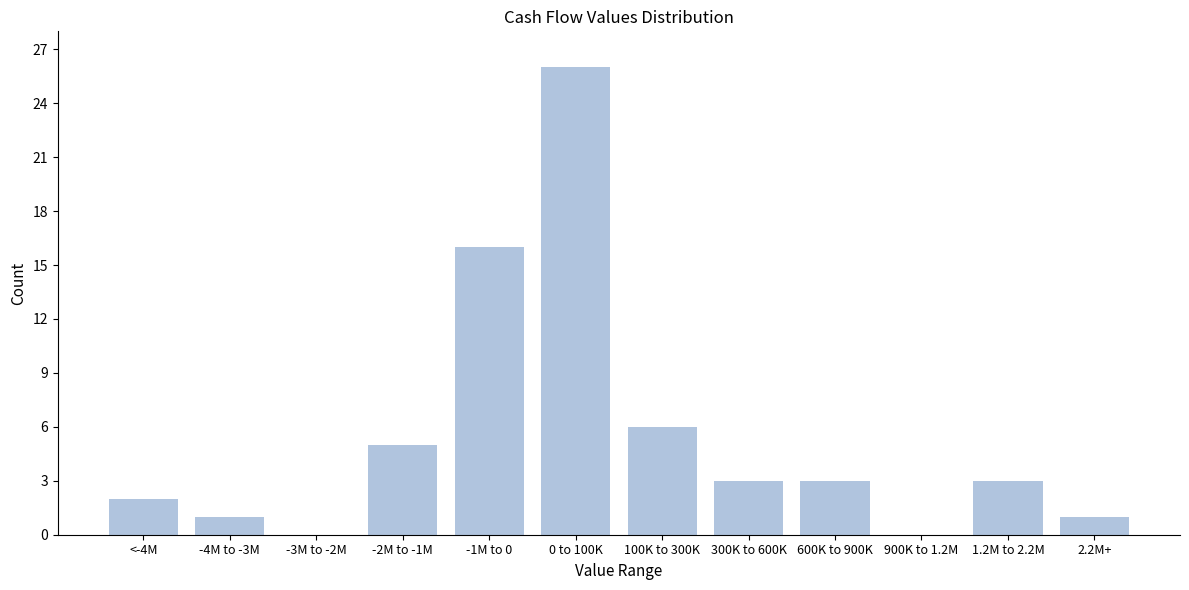

Reading left to right, extract all data points from this chart.

<-4M=2	-4M to -3M=1	-3M to -2M=0	-2M to -1M=5	-1M to 0=16	0 to 100K=26	100K to 300K=6	300K to 600K=3	600K to 900K=3	900K to 1.2M=0	1.2M to 2.2M=3	2.2M+=1